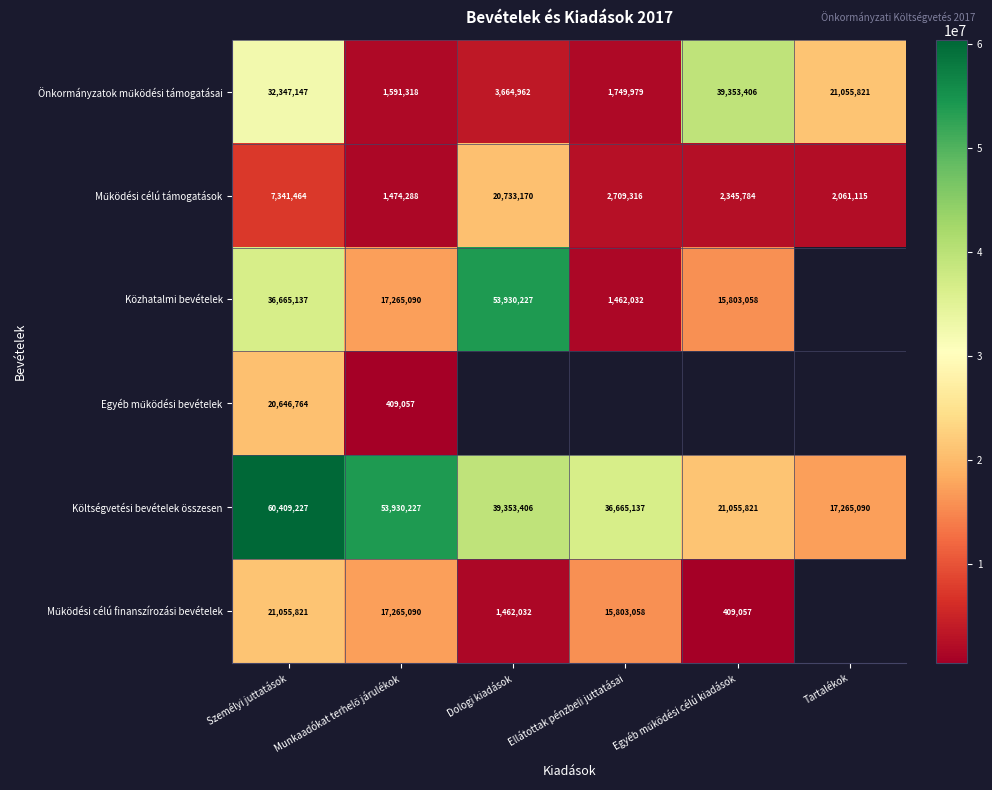

Which category has the lowest value across all series?

Munkaadókat terhelő járulékok